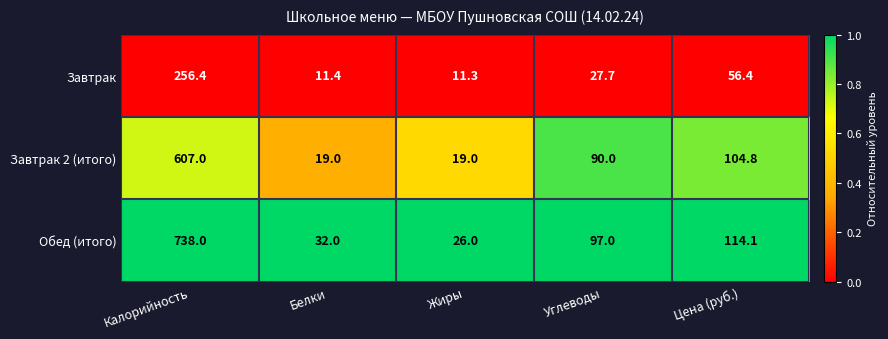

Is it true that Завтрак equals 65.0 at Калорийность?

False